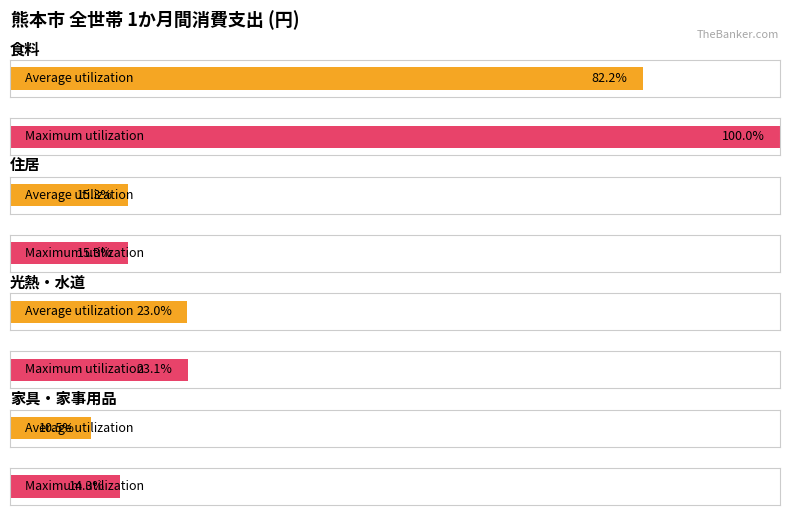

Which label corresponds to the largest value in the chart?

食料